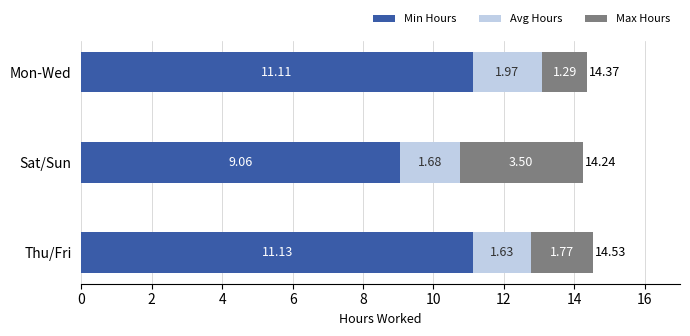

At which category is the sum across all series the highest?

Thu/Fri